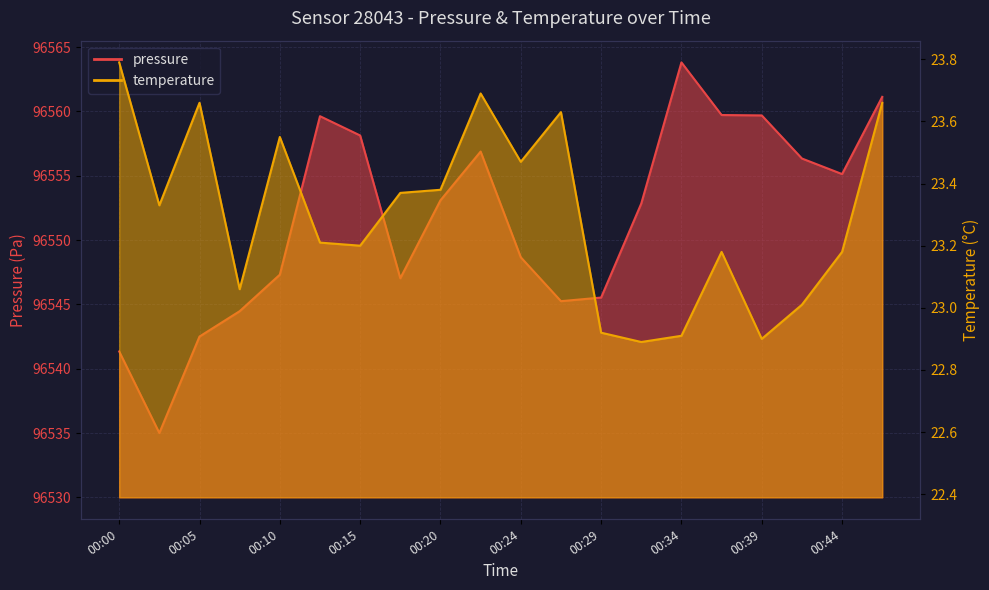

What is the difference between the maximum and second lowest values in the temperature series?

0.9